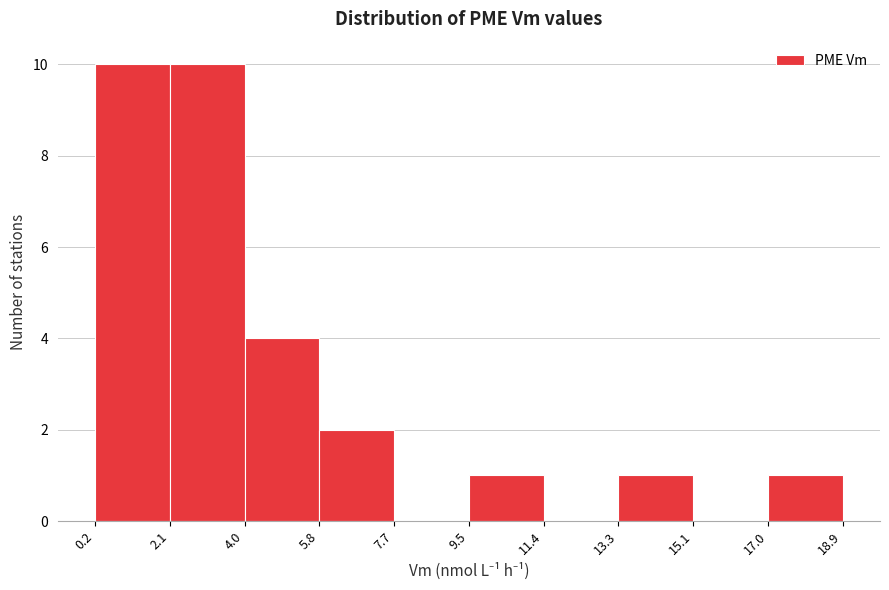

Reading left to right, transcribe this chart: for each bar, give the range it covers on the x-axis and its height. The values are not printed on the chart, so give them approximately, as read against the axis.

0.2 to 2.1: 10
2.1 to 4.0: 10
4.0 to 5.8: 4
5.8 to 7.7: 2
7.7 to 9.5: 0
9.5 to 11.4: 1
11.4 to 13.3: 0
13.3 to 15.1: 1
15.1 to 17.0: 0
17.0 to 18.9: 1